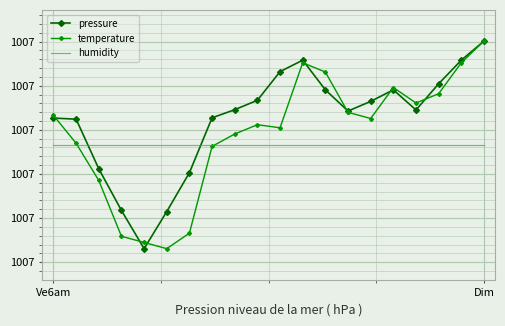

What are all the series names shown in the legend?

pressure, temperature, humidity